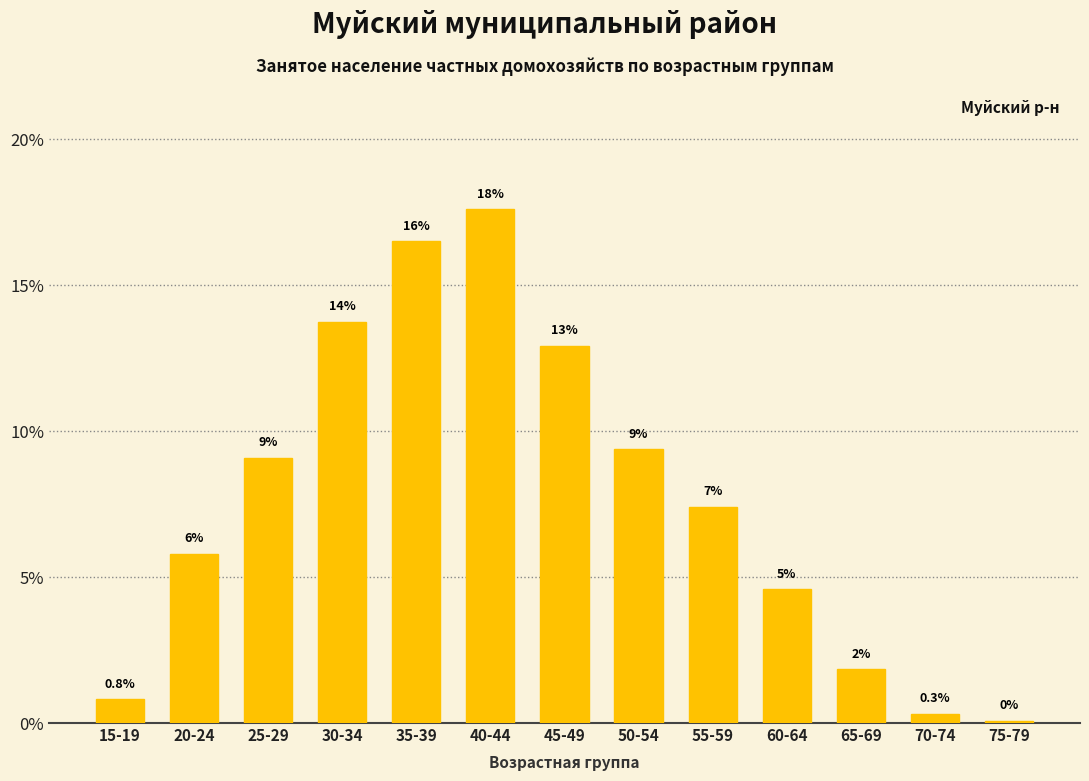

Reading right to left, list all the values displayed in this chart.

75-79=0.1	70-74=0.3	65-69=1.8	60-64=4.6	55-59=7.4	50-54=9.4	45-49=12.9	40-44=17.6	35-39=16.5	30-34=13.7	25-29=9.1	20-24=5.8	15-19=0.8